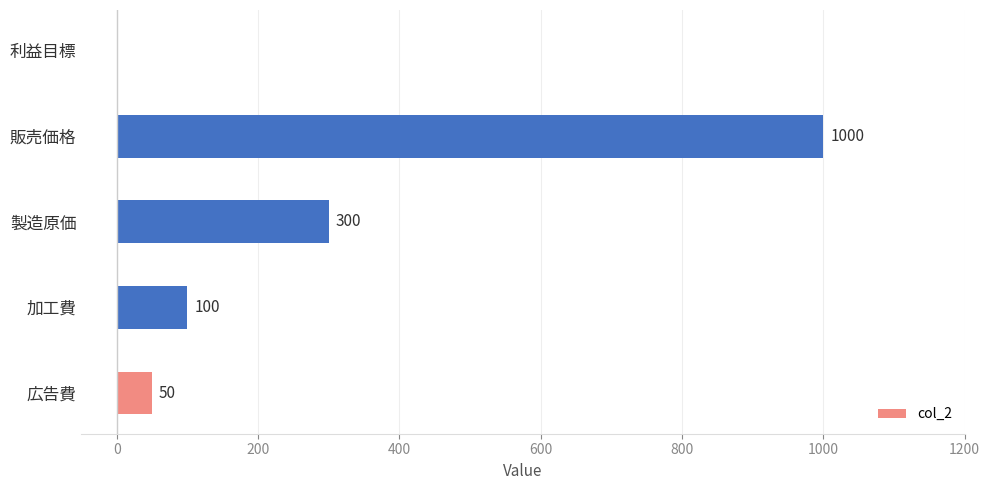

Are the bars horizontal?

Yes